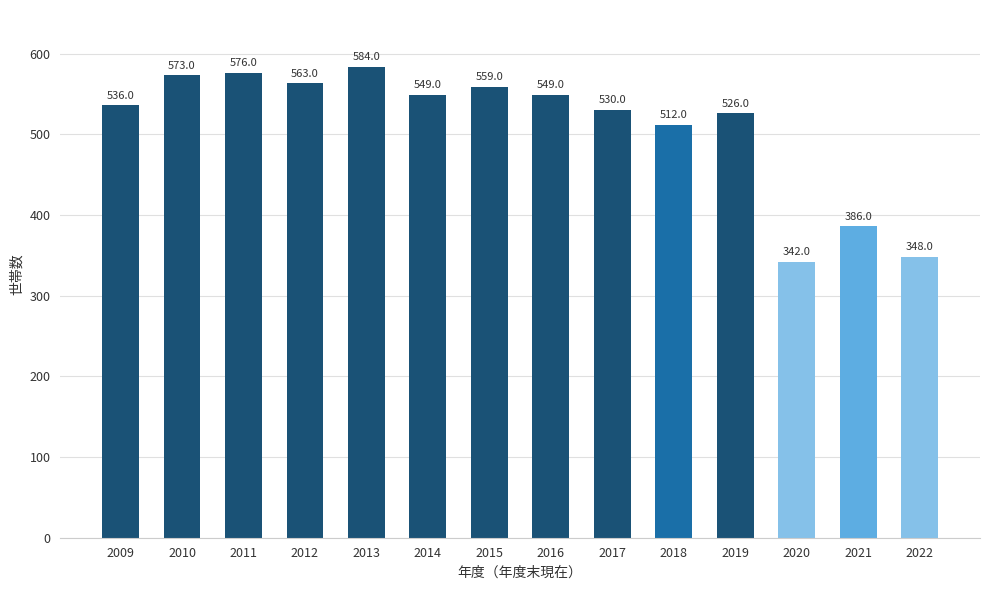

What is the value of the 10th bar from the left?

512